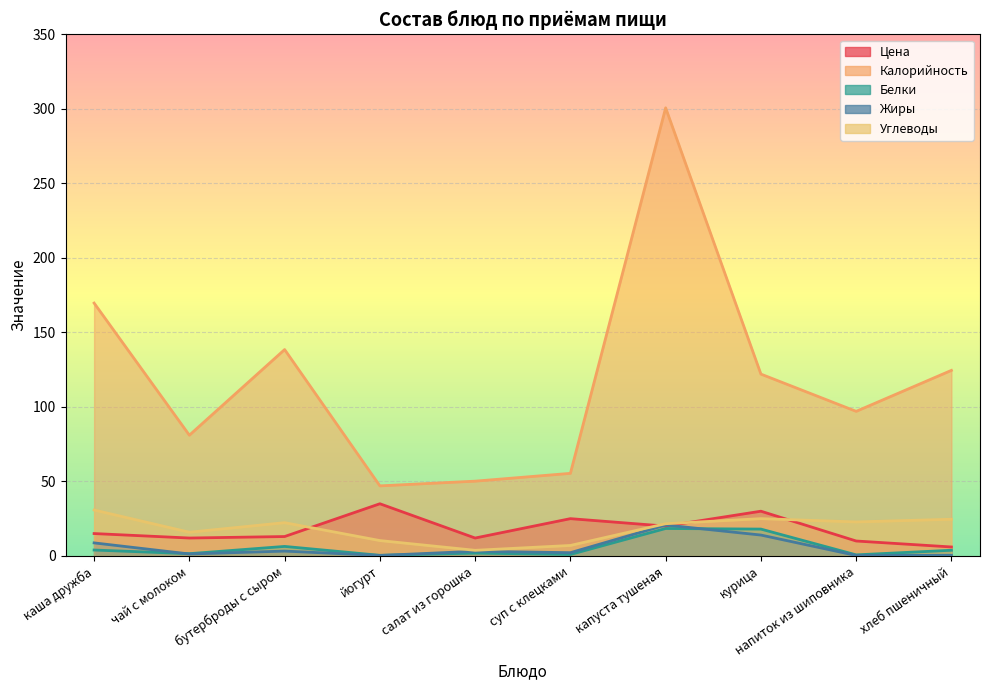

At йогурт, list the series in order from largest to smallest.

Калорийность, Цена, Углеводы, Белки, Жиры